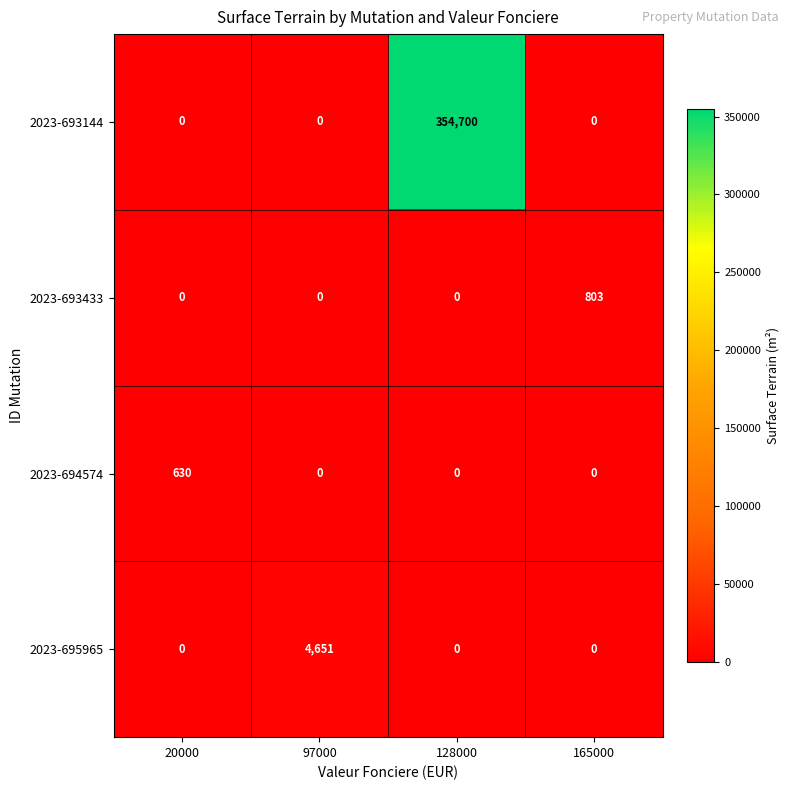

Between 97000 and 128000, which series saw the biggest shift?

2023-693144